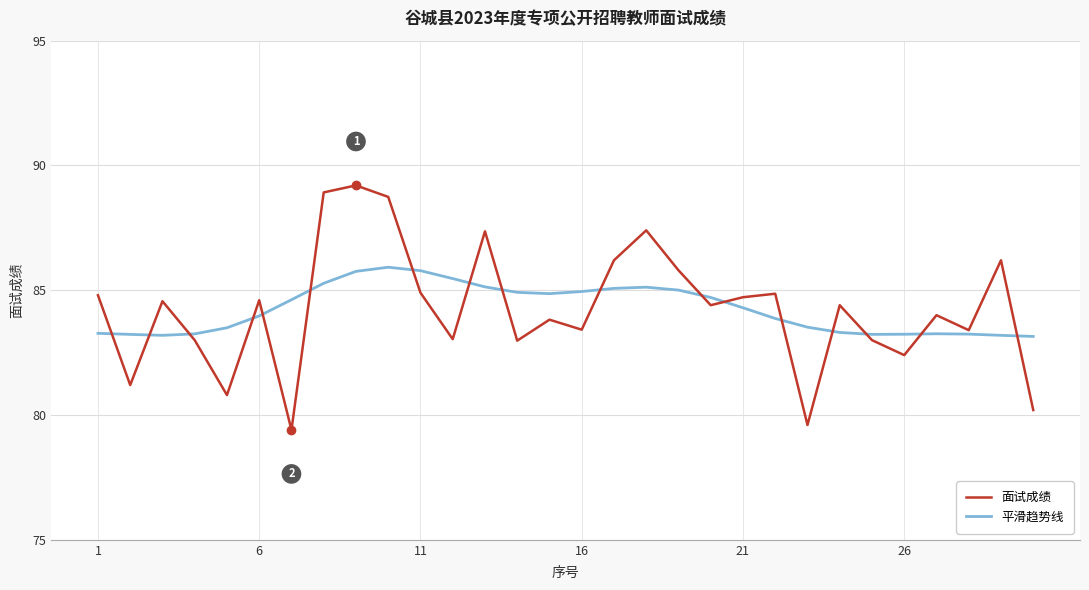

Which series has the largest range (max minus min)?

面试成绩